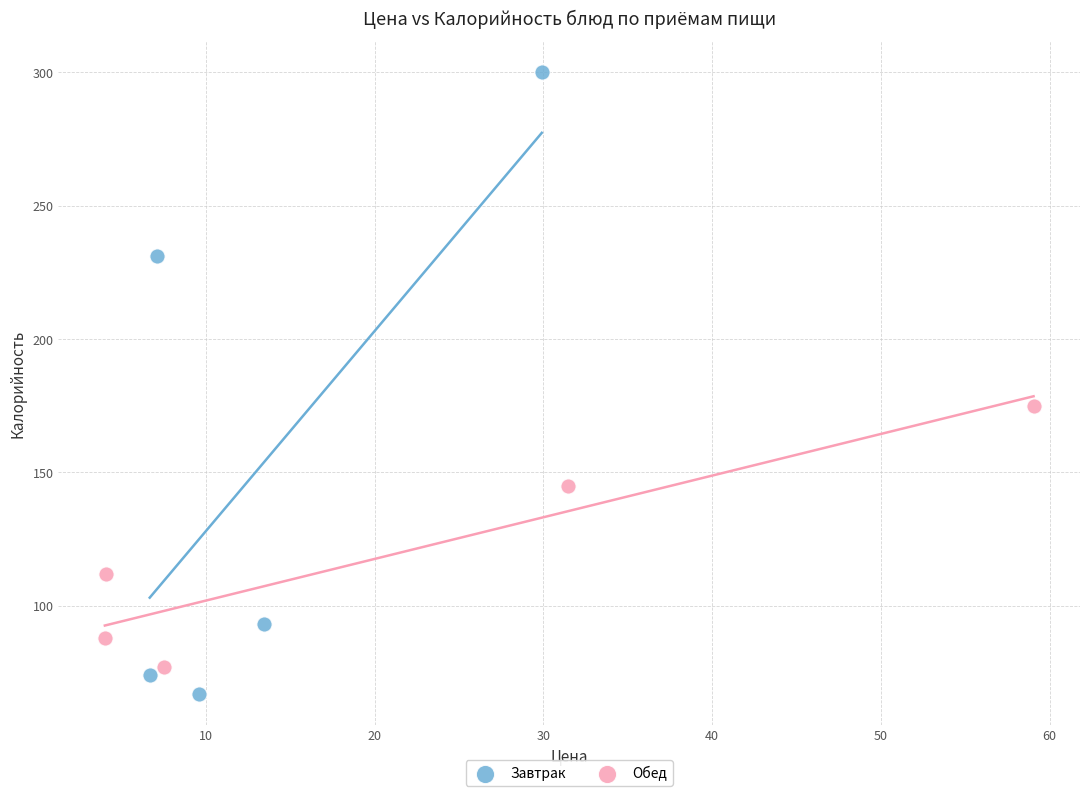

Which series reaches the maximum Y coordinate?

Завтрак